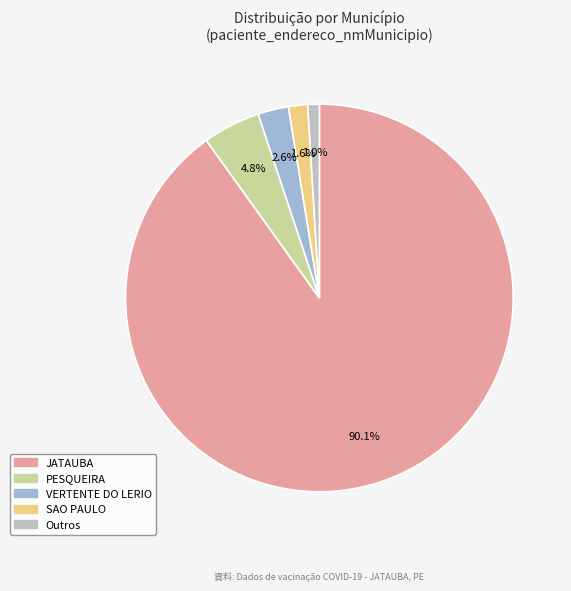

What percentage is NOT represented by PESQUEIRA?

95.2%